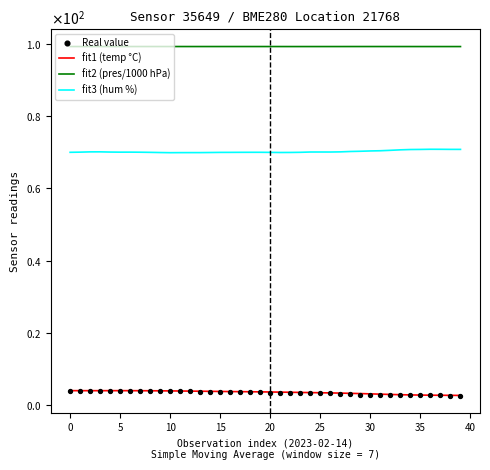

What are all the series names shown in the legend?

fit1 (temp °C), fit2 (pres/1000 hPa), fit3 (hum %), Real value